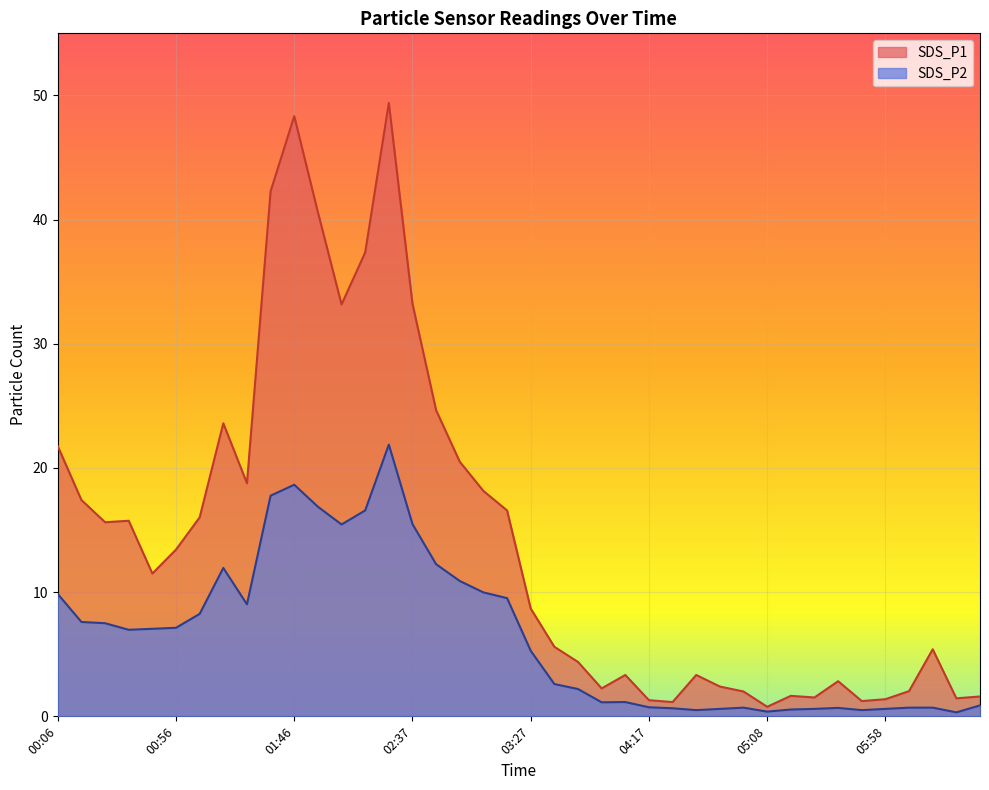

At which category is the sum across all series the highest?

02:27